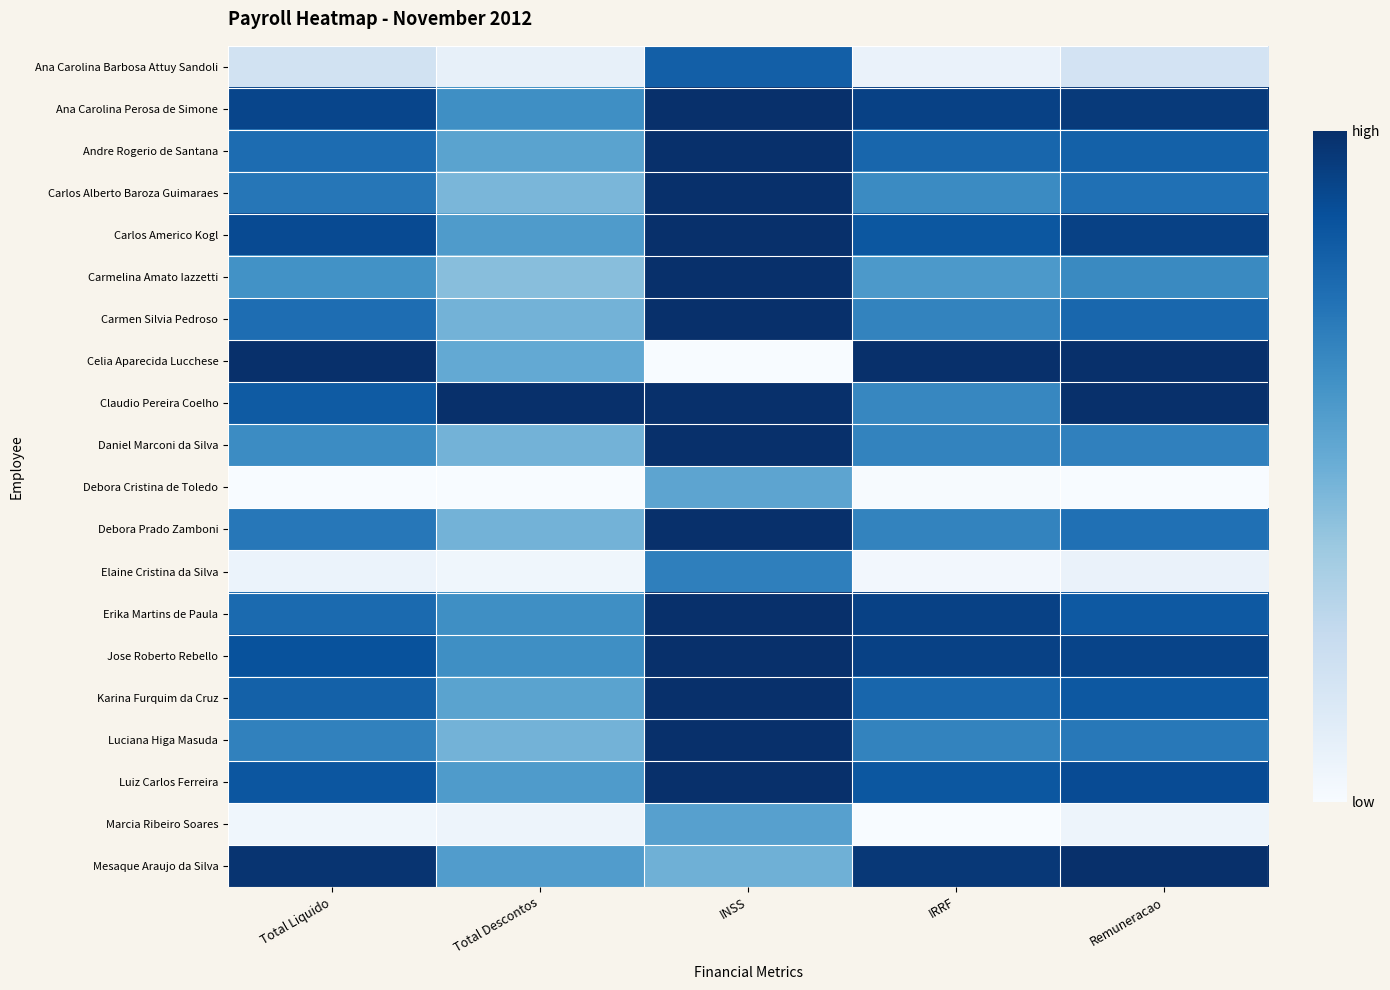

How many series are shown in this chart?

20